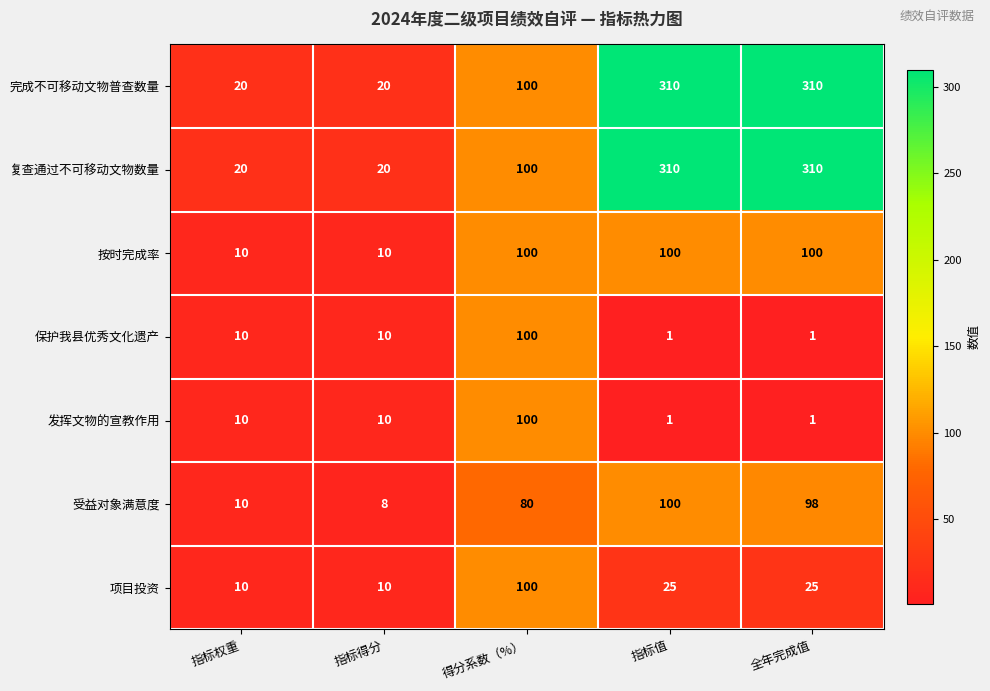

What is the difference between the highest and lowest values at 指标值?

309